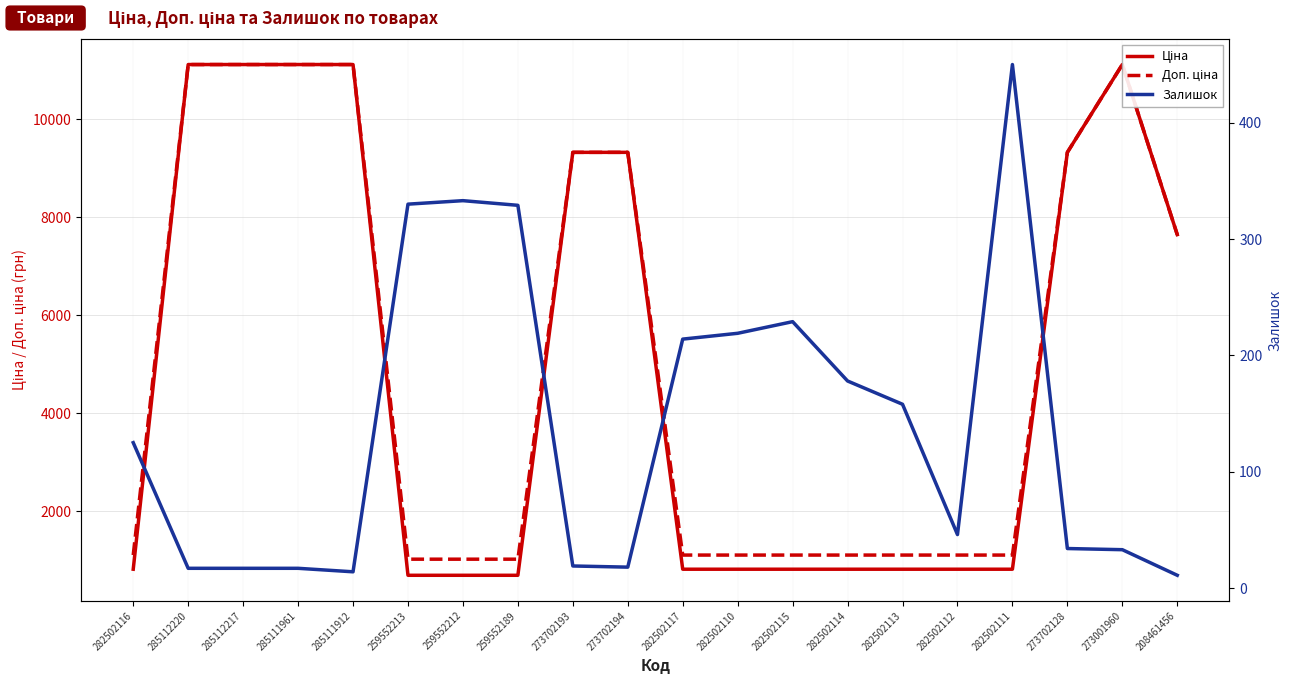

At which label does Залишок reach its minimum?

208461456